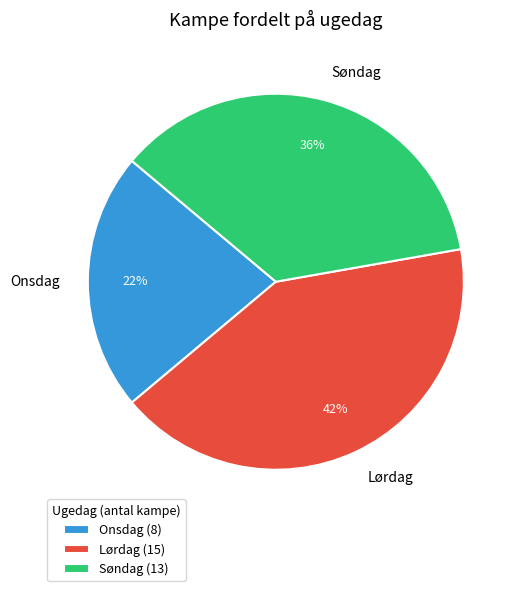

To the nearest percent, what is the difference between the Lørdag and Søndag slice percentages?

6%